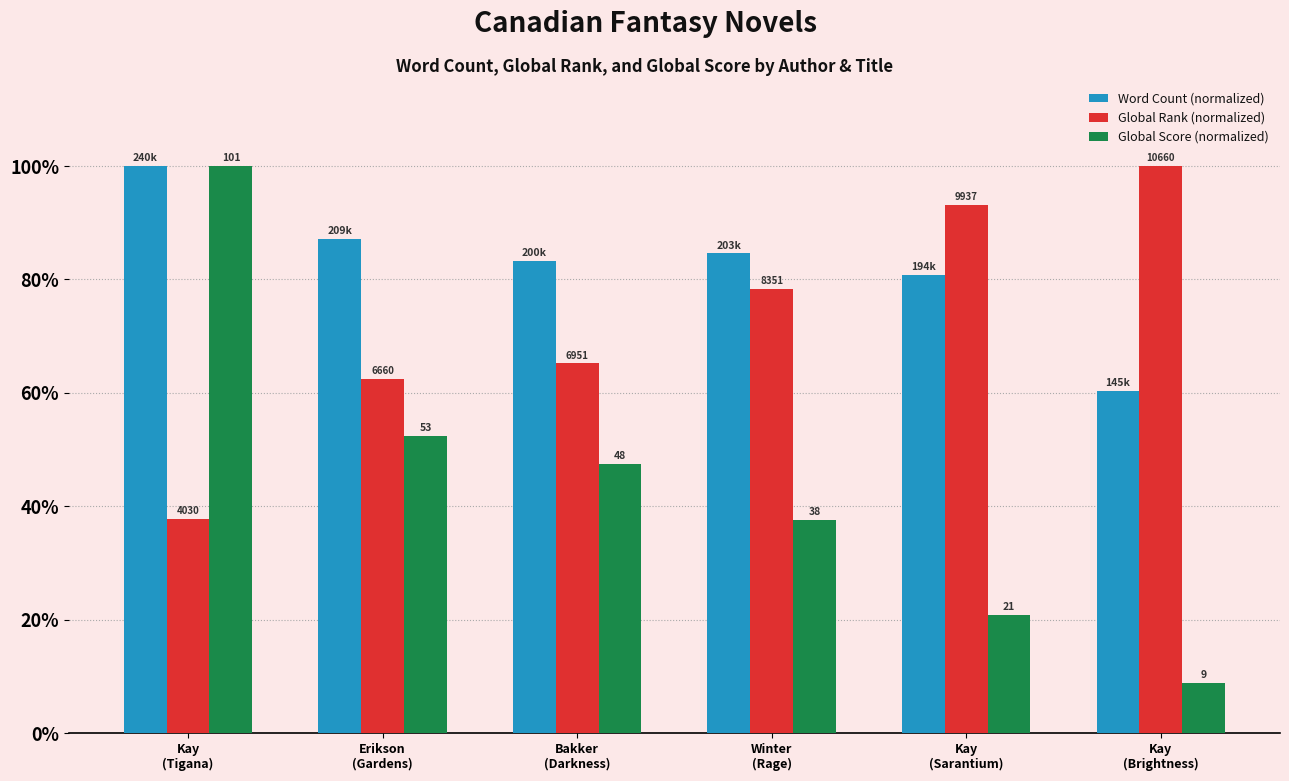

Are the bars horizontal?

No